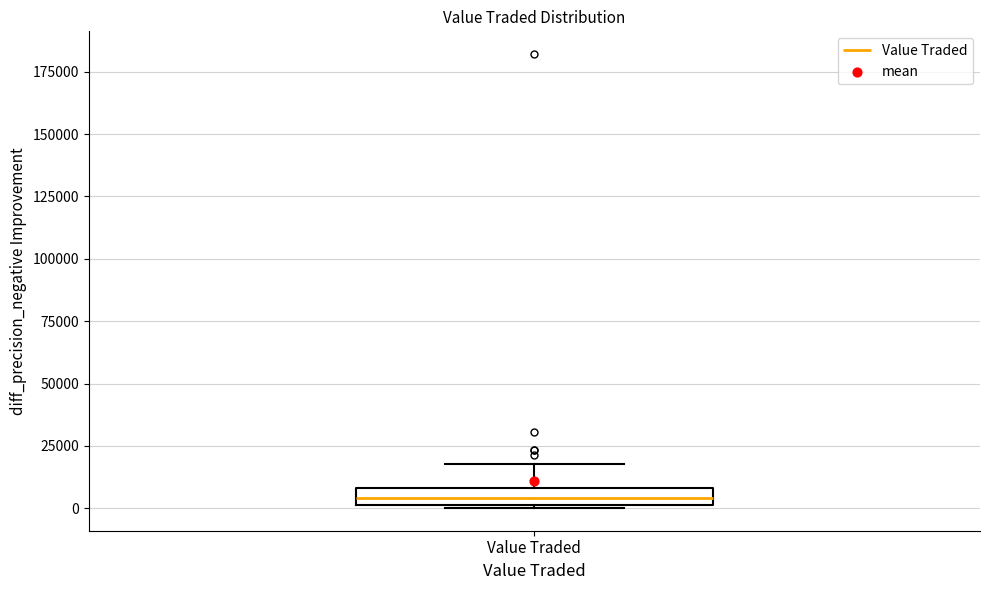

Where does the upper whisker of the box for Value Traded end on the y-axis? The values are not printed on the chart, so give them approximately, as read against the axis.

20000